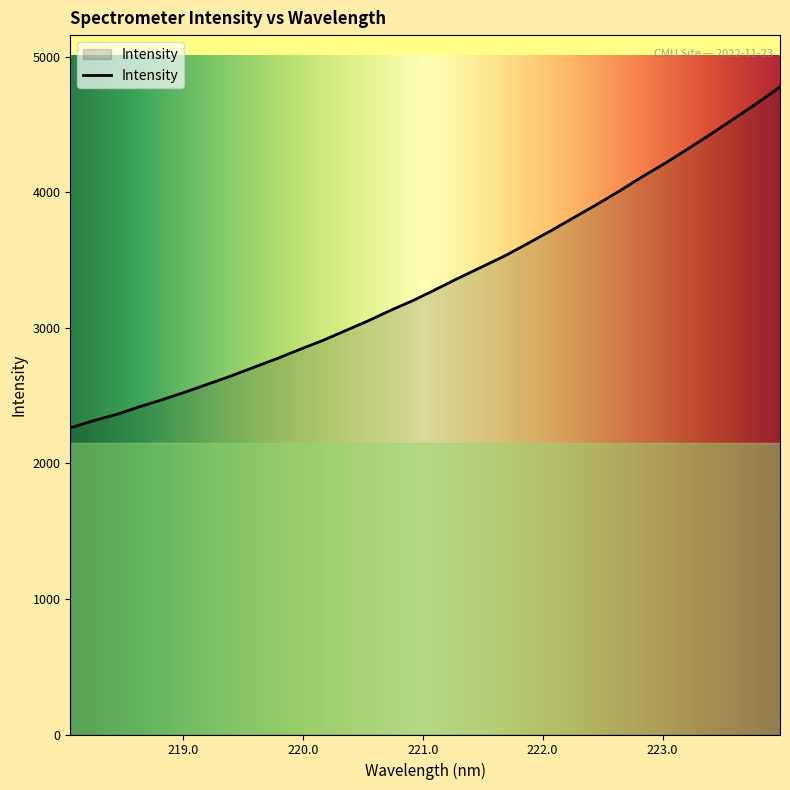

Reading right to left, what are all the values shown in this chart?

4778.3	4658.5	4545.1	4433.3	4324.1	4217.8	4117.9	4012.3	3911.8	3815.3	3718.4	3625.7	3534.1	3452.9	3371.9	3287.8	3205.2	3131.2	3052.3	2979.2	2906.1	2840.3	2772.2	2708.8	2644.6	2585.2	2525.9	2469.7	2417.1	2361.2	2314.9	2262.5